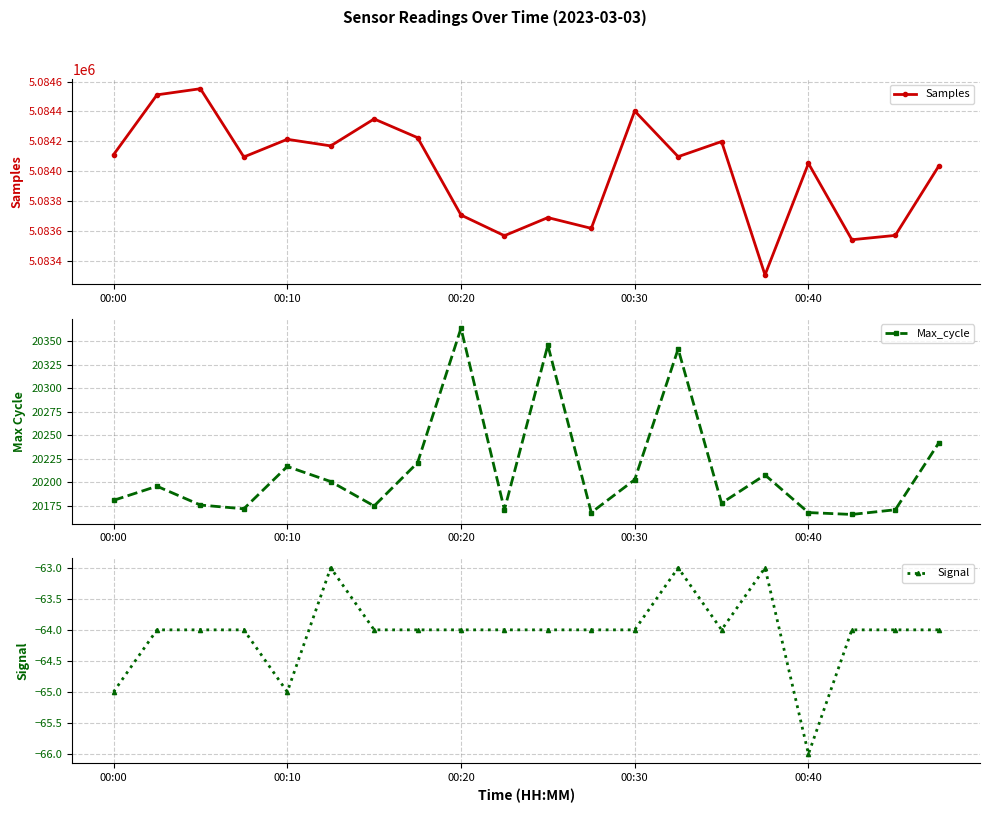

At how many categories does at least one series exceed 4443678?

20